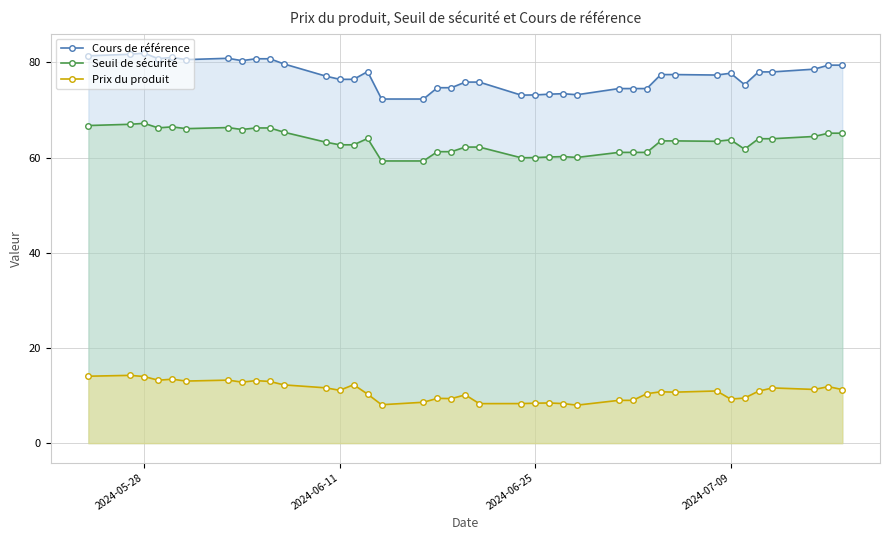

True or false: Cours de référence and Prix du produit intersect in this chart.

False